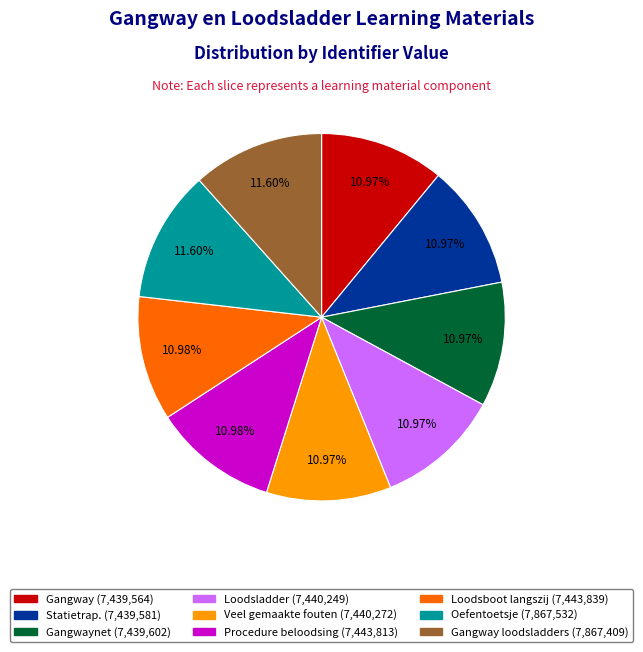

Does any single category account for the majority?

No